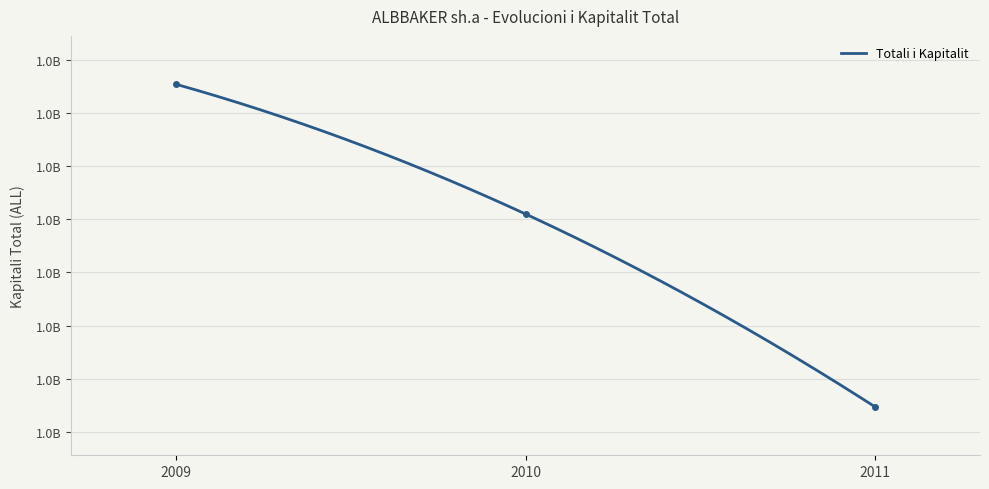

At which category does the chart reach its peak across all series?

2009